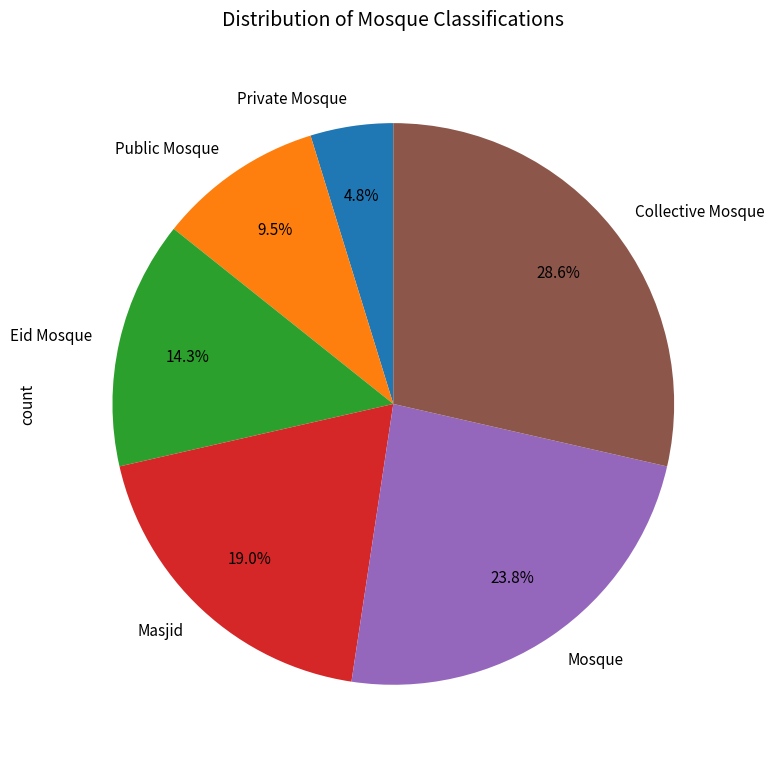

To the nearest percent, what is the difference between the Private Mosque and Masjid slice percentages?

14%